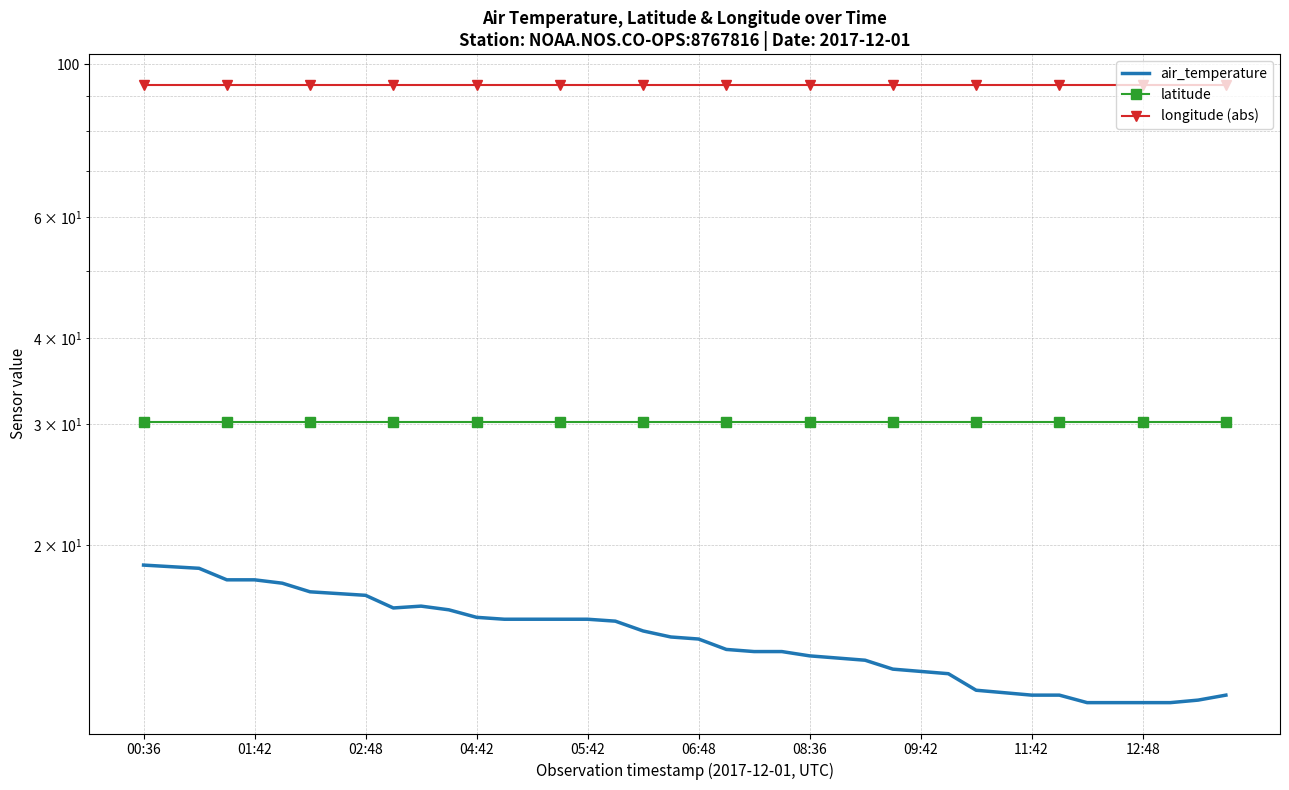

What is the average value of the air_temperature series?

14.7